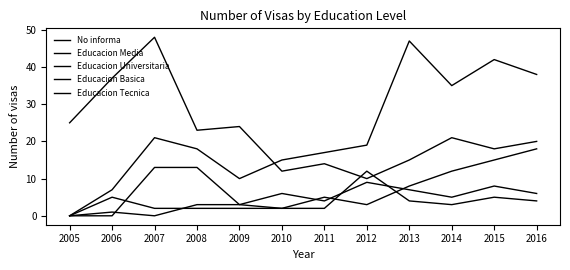

Does the chart display data point markers on the line(s)?

No